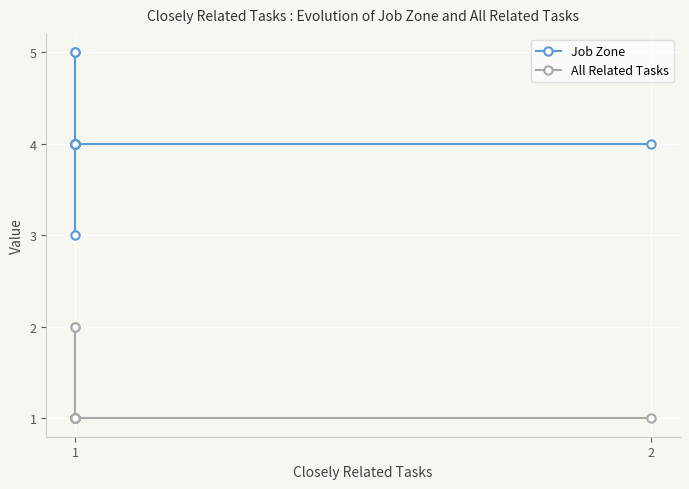

What is the difference between the maximum and second lowest values in the All Related Tasks series?

1